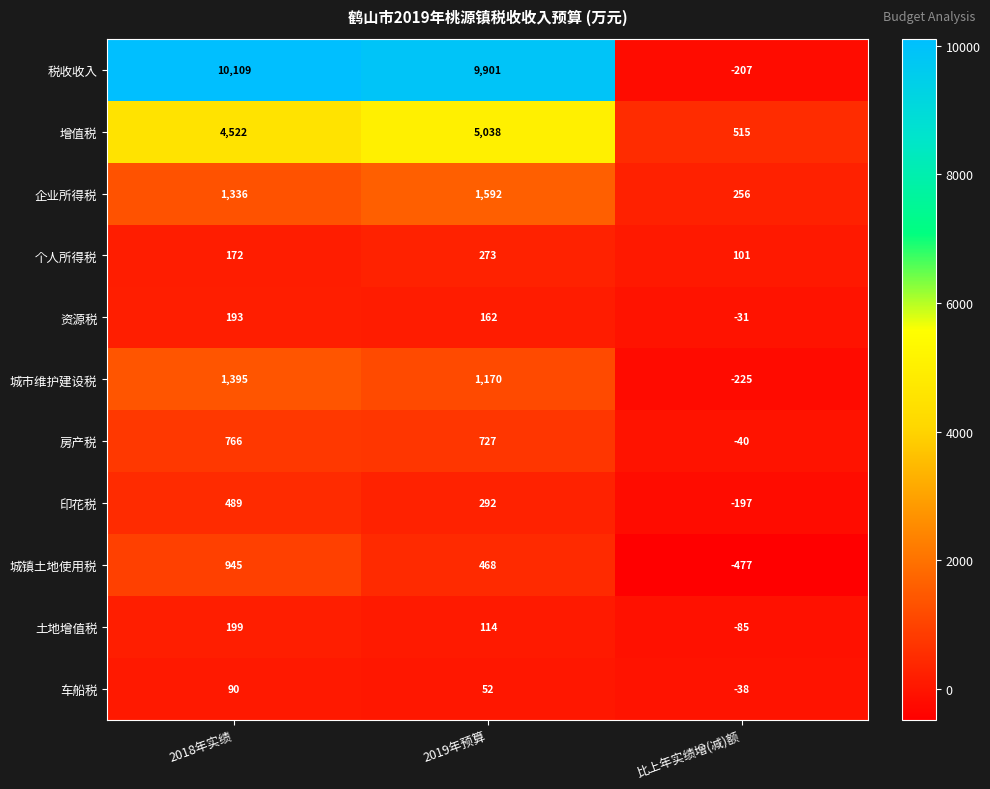

How many values in 车船税 are above zero?

2